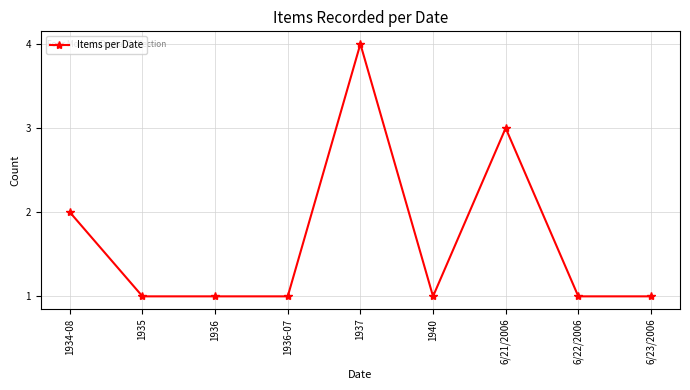

What is the minimum value shown in the chart?

1